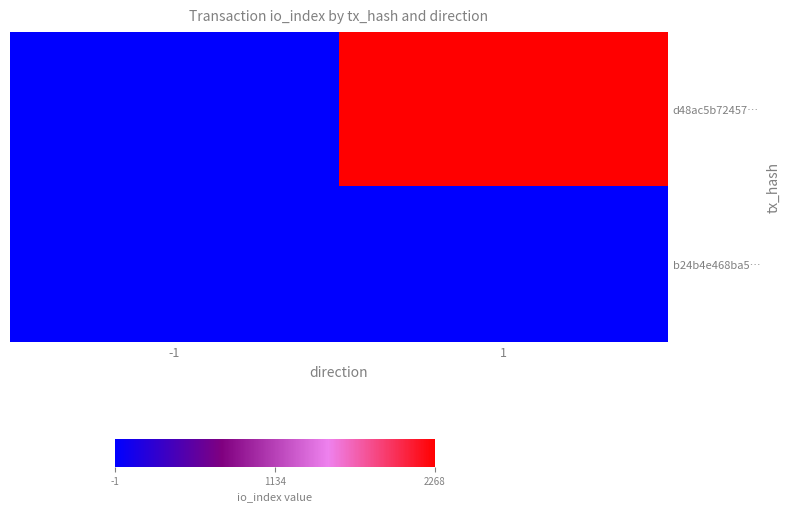

Reading left to right, extract all data points from this chart.

d48ac5b72457…: -1=-1	1=2268
b24b4e468ba5…: -1=1	1=1